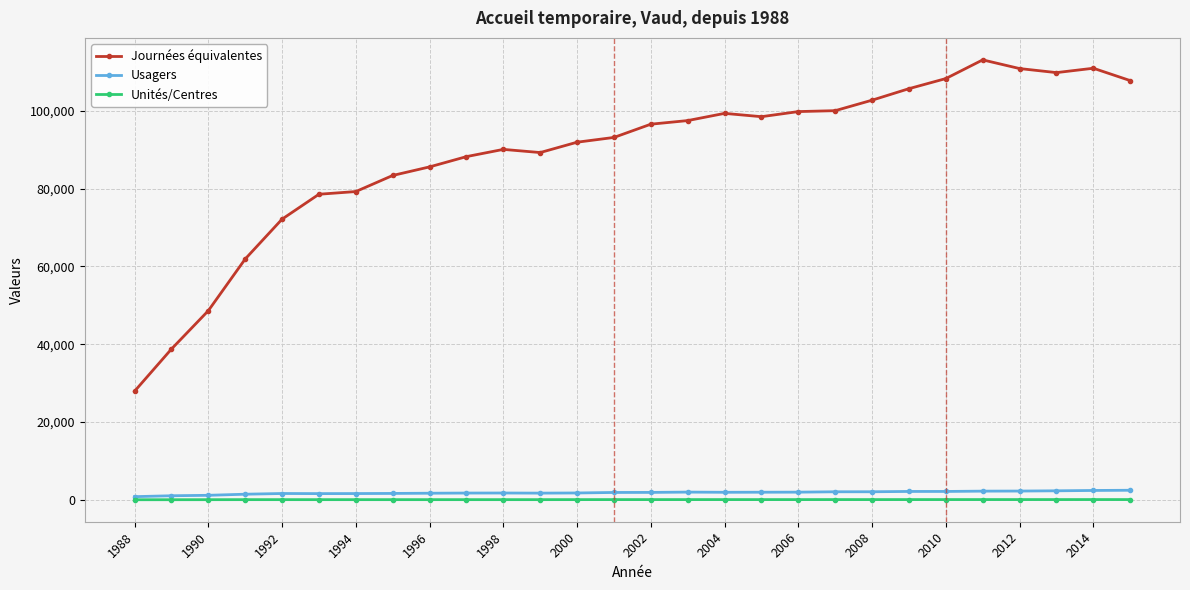

True or false: Usagers and Journées équivalentes cross at least once.

False